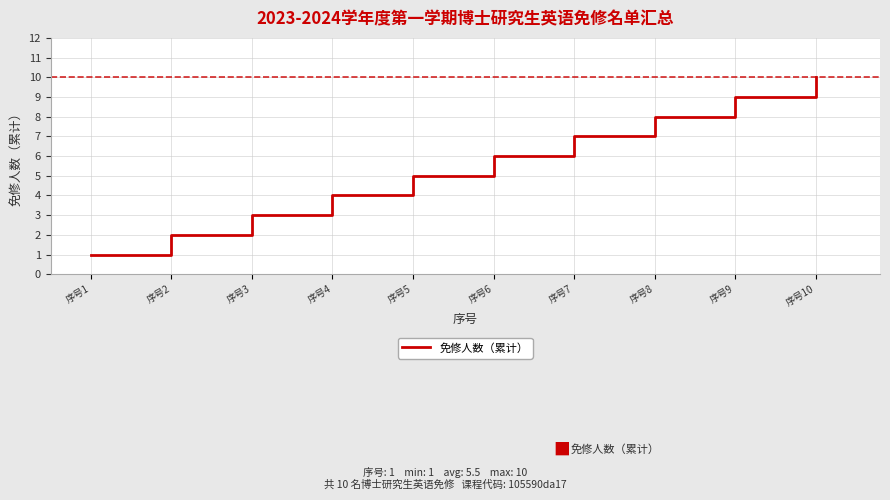

What is the difference between the second highest and minimum values?

8